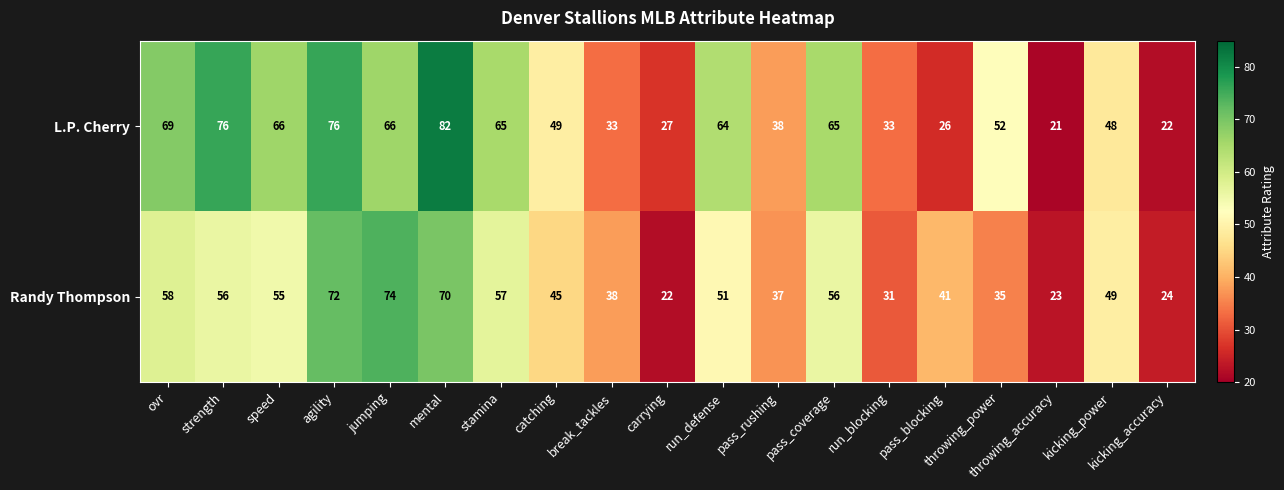

Is it true that Randy Thompson equals 23 at pass_rushing?

False